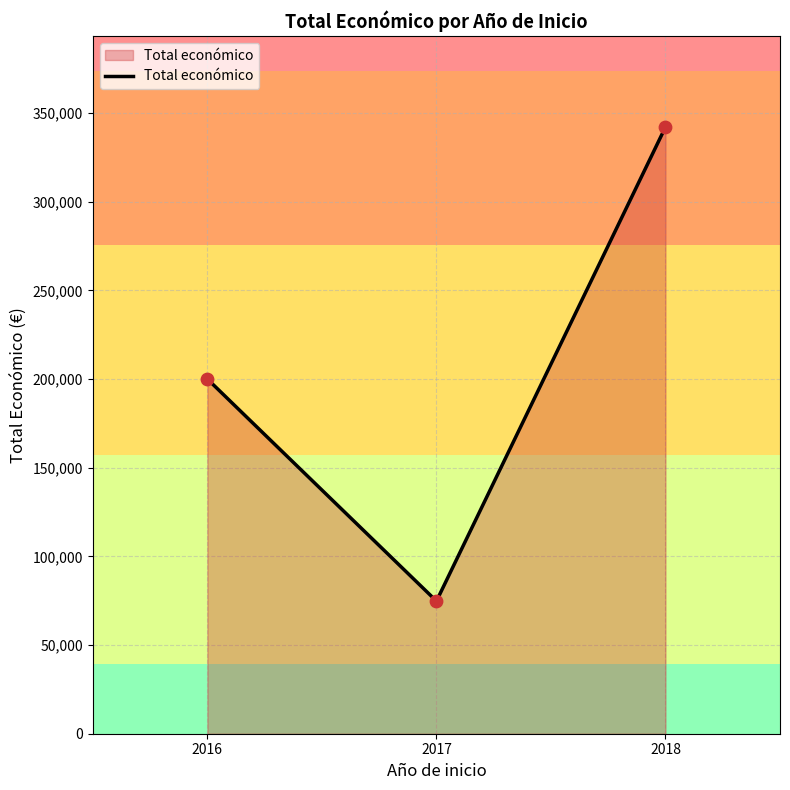

What is the change in value from 2016 to 2018?

+142121